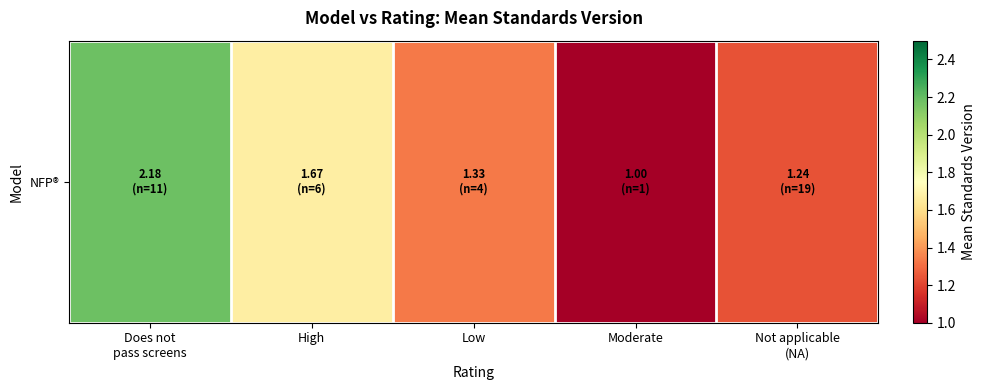

Rank the categories by value from lowest to highest.

Moderate, Not applicable
(NA), Low, High, Does not
pass screens